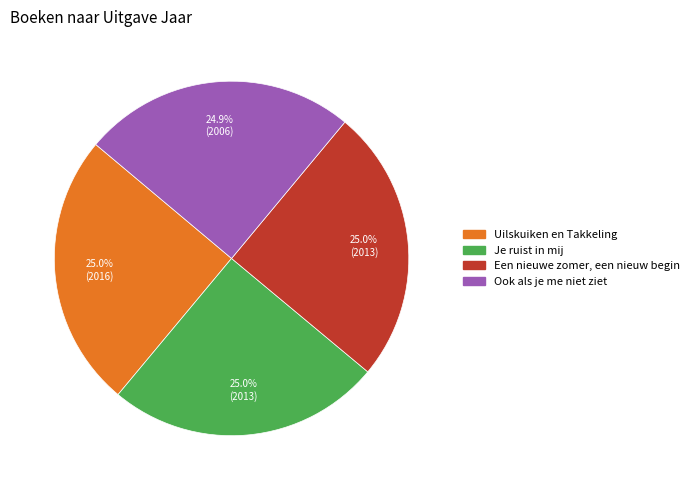

Combined, do Een nieuwe zomer, een nieuw begin and Je ruist in mij account for over 50%?

Yes